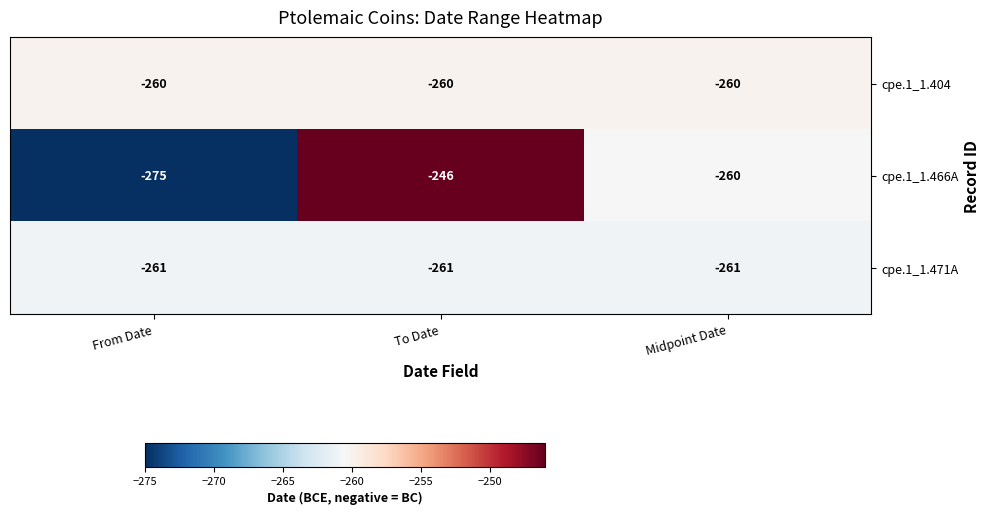

Reading left to right, what are all the values shown in this chart?

cpe.1_1.404: From Date=-260	To Date=-260	Midpoint Date=-260
cpe.1_1.466A: From Date=-275	To Date=-246	Midpoint Date=-260
cpe.1_1.471A: From Date=-261	To Date=-261	Midpoint Date=-261